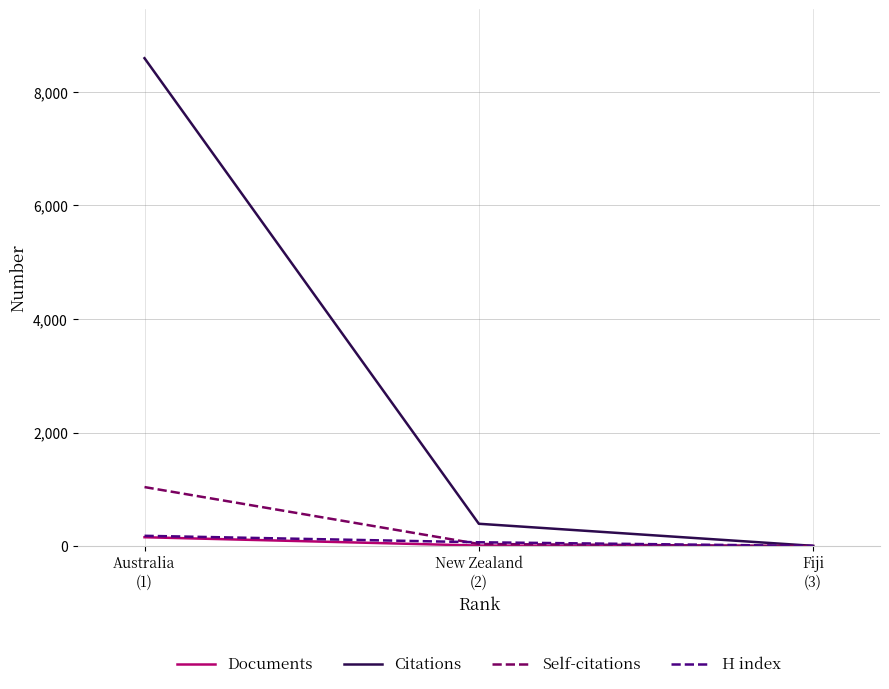

What is the greatest value displayed?

8592